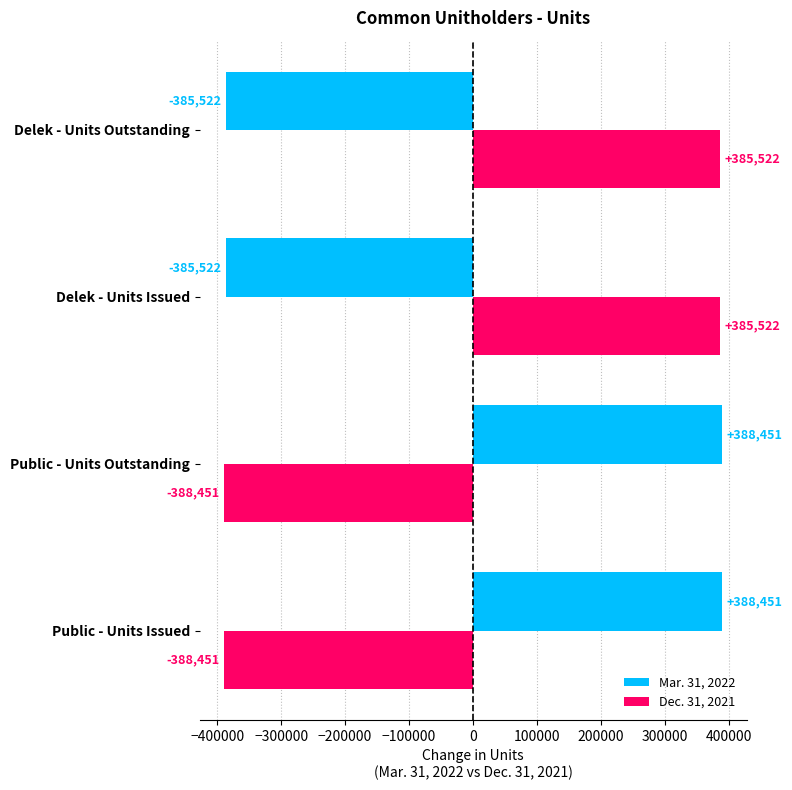

What is the difference between the maximum and minimum values in the Dec. 31, 2021 series?

773973